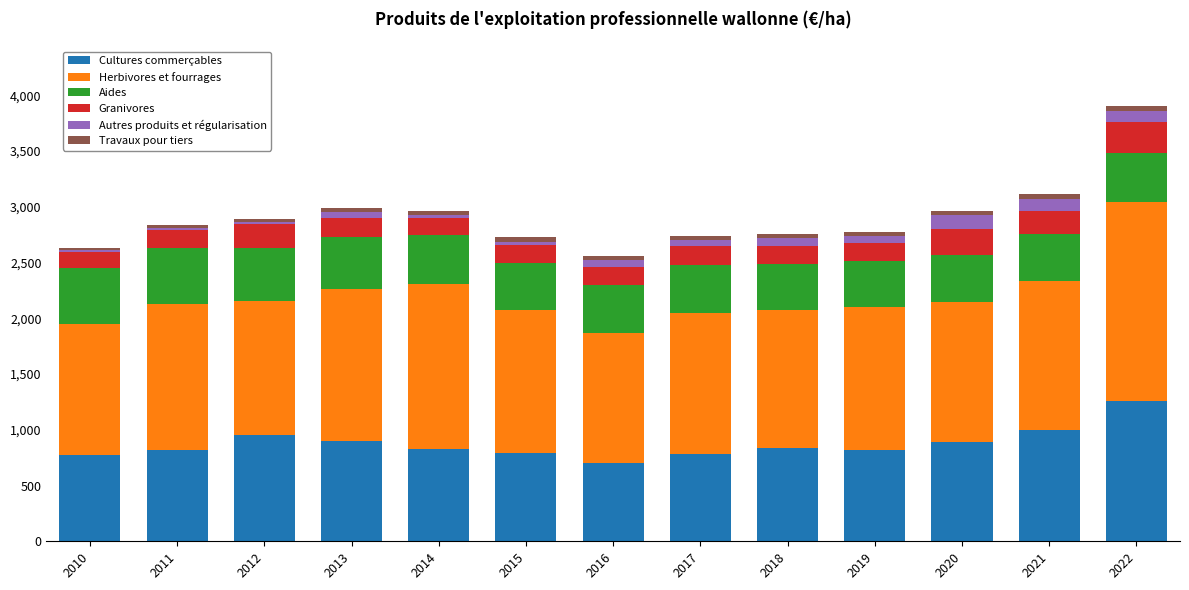

At which category is the sum across all series the highest?

2022